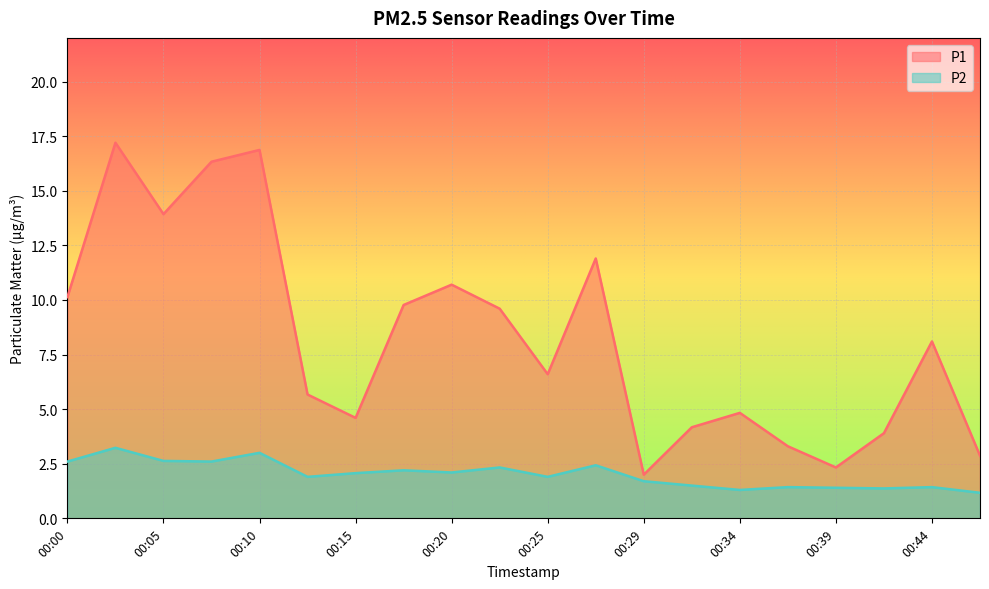

Rank the series by their maximum value, from highest to lowest.

P1, P2